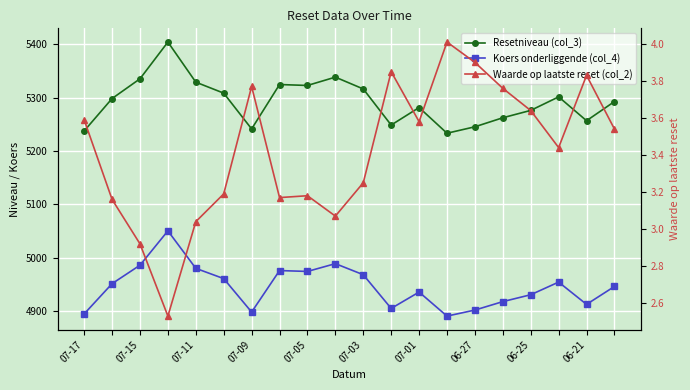

What are all the series names shown in the legend?

Resetniveau (col_3), Koers onderliggende (col_4), Waarde op laatste reset (col_2)